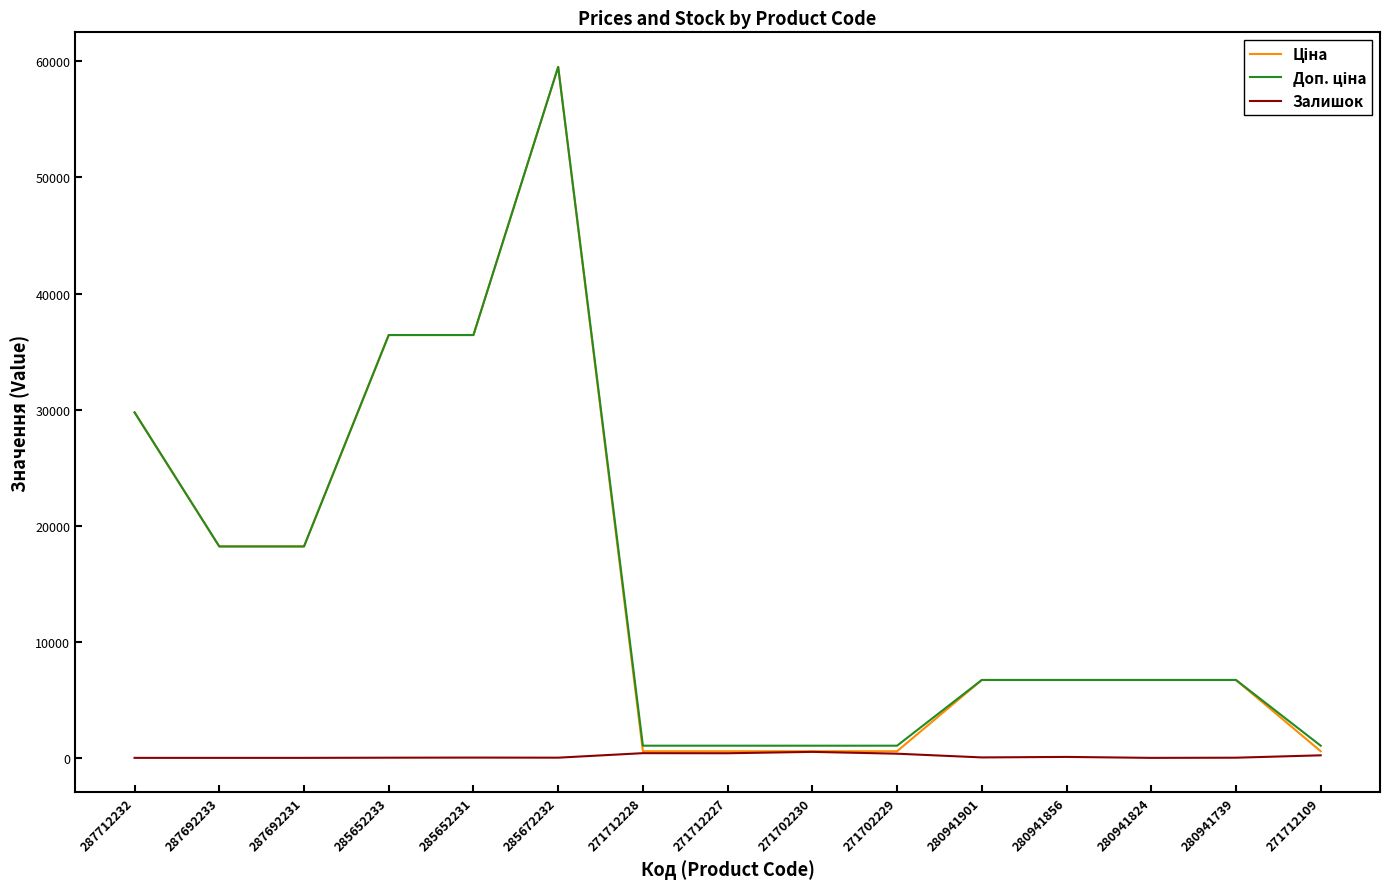

What is the maximum value shown in the chart?

59523.0